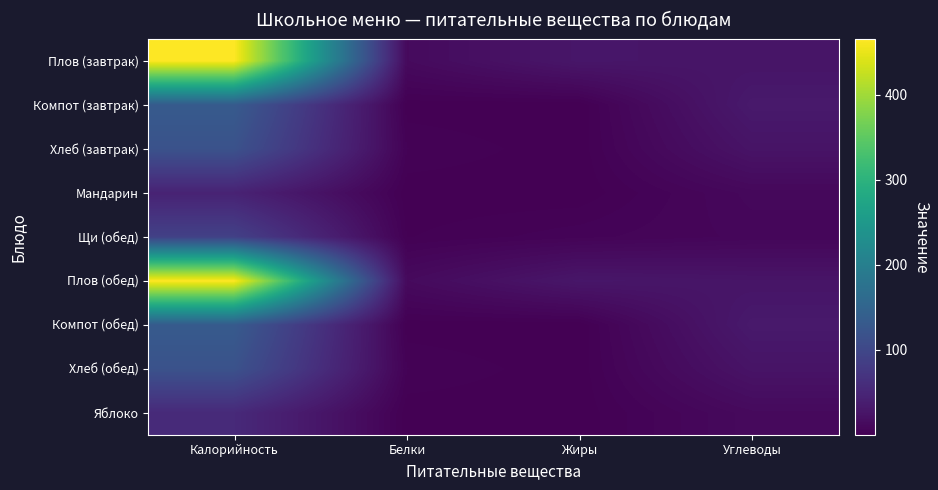

Reading left to right, extract all data points from this chart.

Плов (завтрак): Калорийность=466.0	Белки=12.6	Жиры=28.2	Углеводы=25.9
Компот (завтрак): Калорийность=132.8	Белки=0.7	Жиры=0.1	Углеводы=32.0
Хлеб (завтрак): Калорийность=117.5	Белки=3.8	Жиры=0.5	Углеводы=24.6
Мандарин: Калорийность=45.3	Белки=0.4	Жиры=0.4	Углеводы=10.0
Щи (обед): Калорийность=89.8	Белки=1.8	Жиры=5.0	Углеводы=7.9
Плов (обед): Калорийность=466.0	Белки=12.6	Жиры=28.2	Углеводы=25.9
Компот (обед): Калорийность=132.8	Белки=0.7	Жиры=0.1	Углеводы=32.0
Хлеб (обед): Калорийность=117.5	Белки=3.8	Жиры=0.5	Углеводы=24.6
Яблоко: Калорийность=55.0	Белки=0.5	Жиры=0.5	Углеводы=12.2